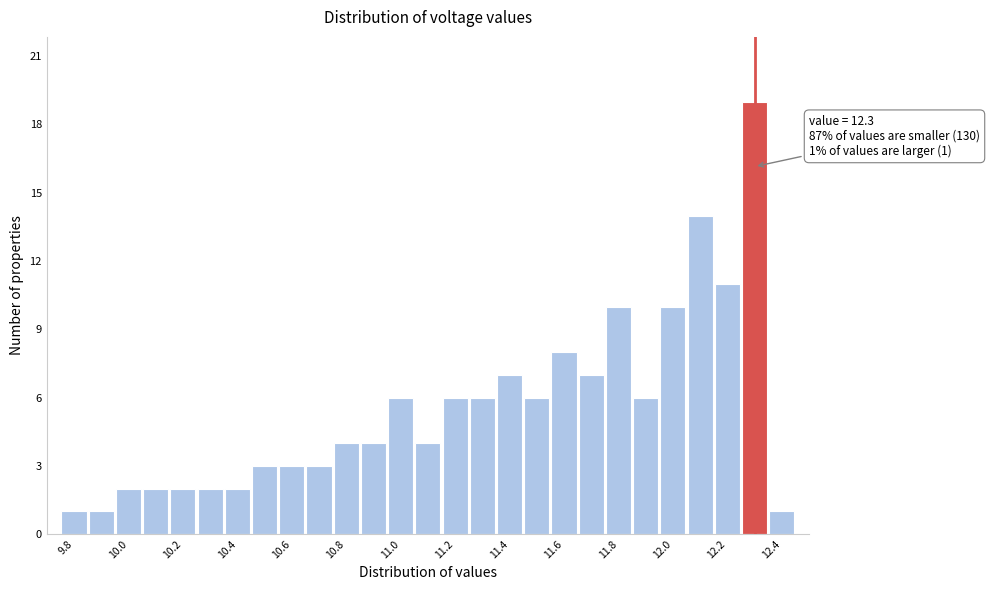

Which range on the x-axis has the tallest bar?

12.25 to 12.35